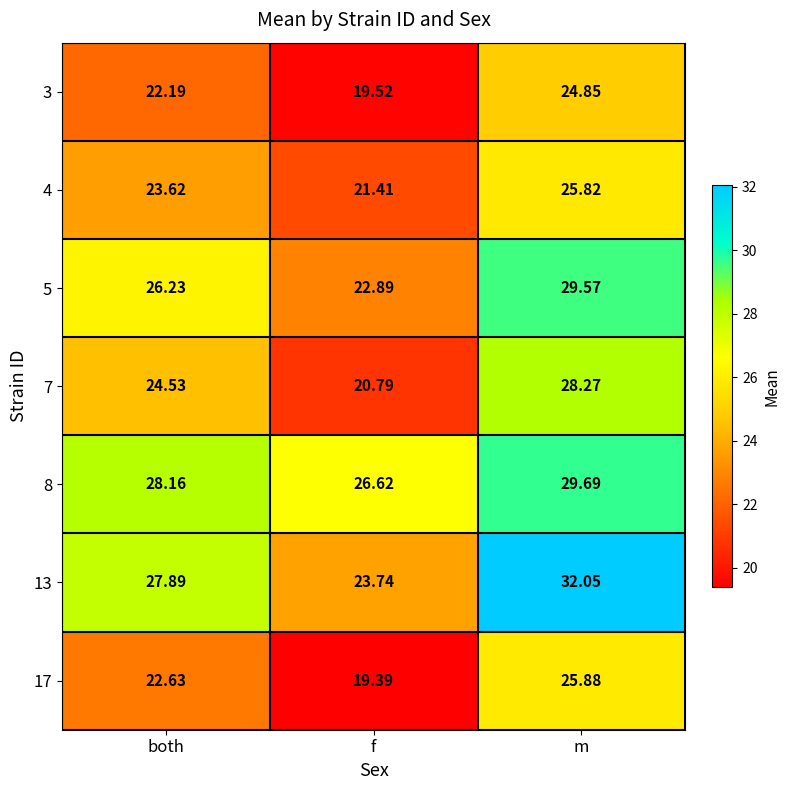

Count the number of categories in the chart.

3